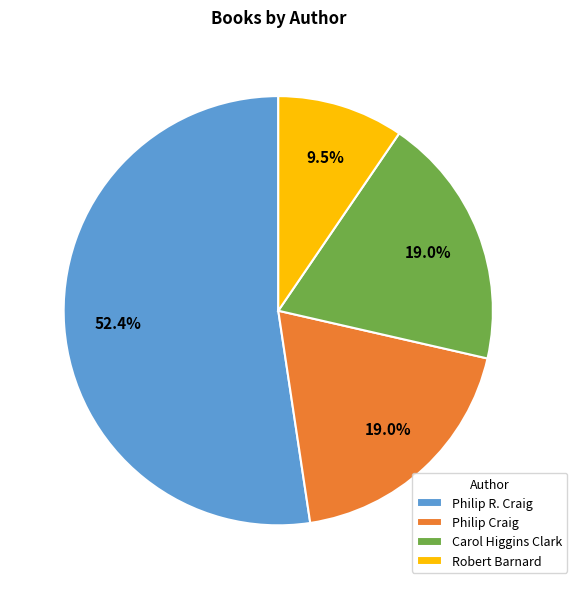

Which category has the biggest portion of the pie?

Philip R. Craig